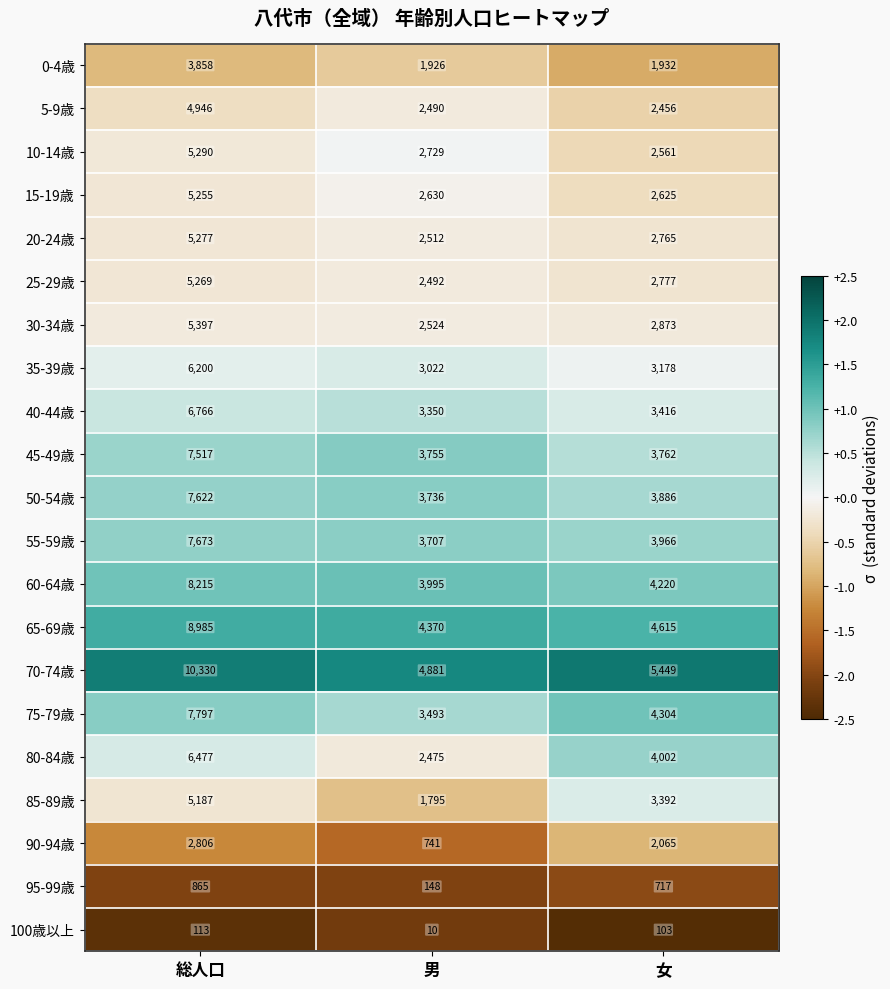

Is it true that 25-29歳 equals 2777 at 女?

True